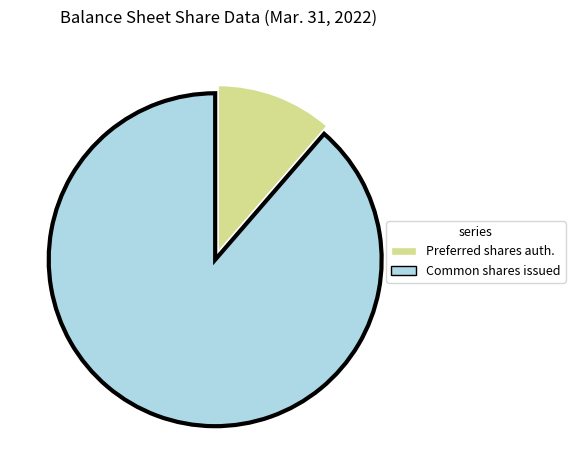

Does any single category account for the majority?

Yes